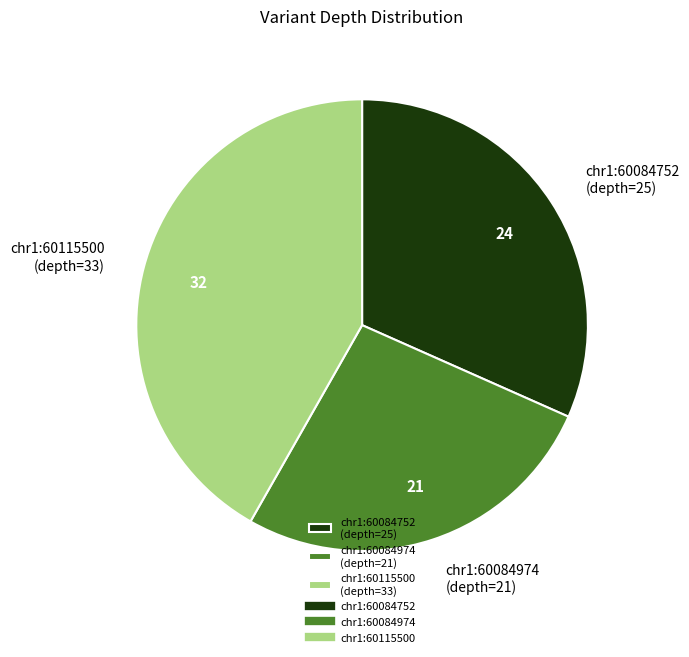

Is there any slice that represents more than half of the pie?

No